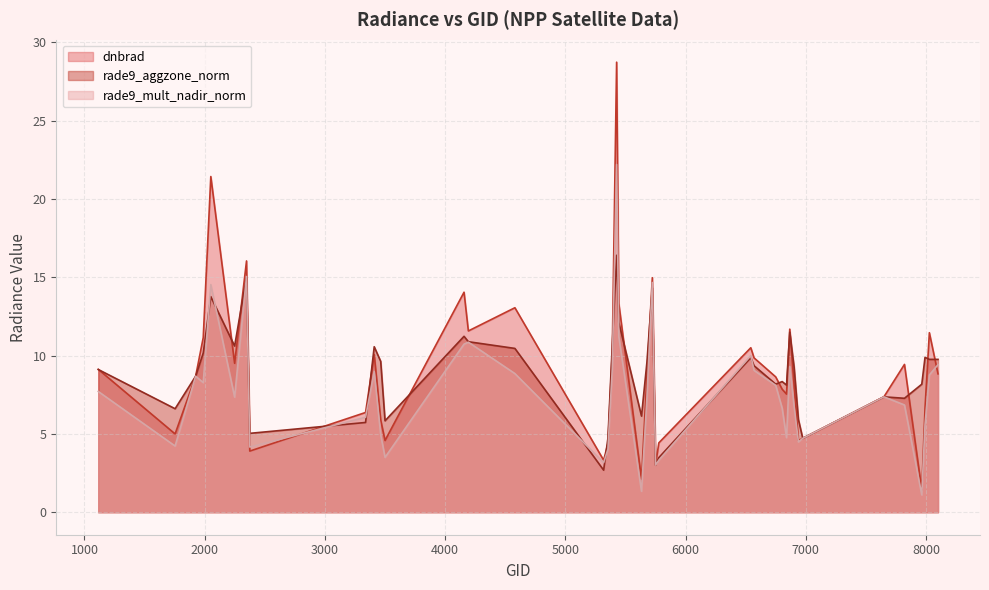

What is the approximate value of dnbrad at 6974?

4.7